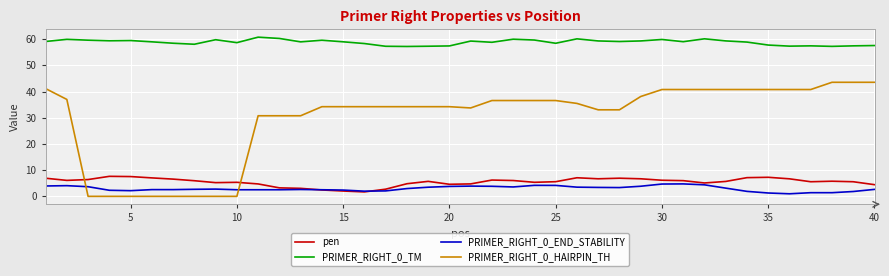

True or false: PRIMER_RIGHT_0_HAIRPIN_TH and PRIMER_RIGHT_0_TM intersect in this chart.

False